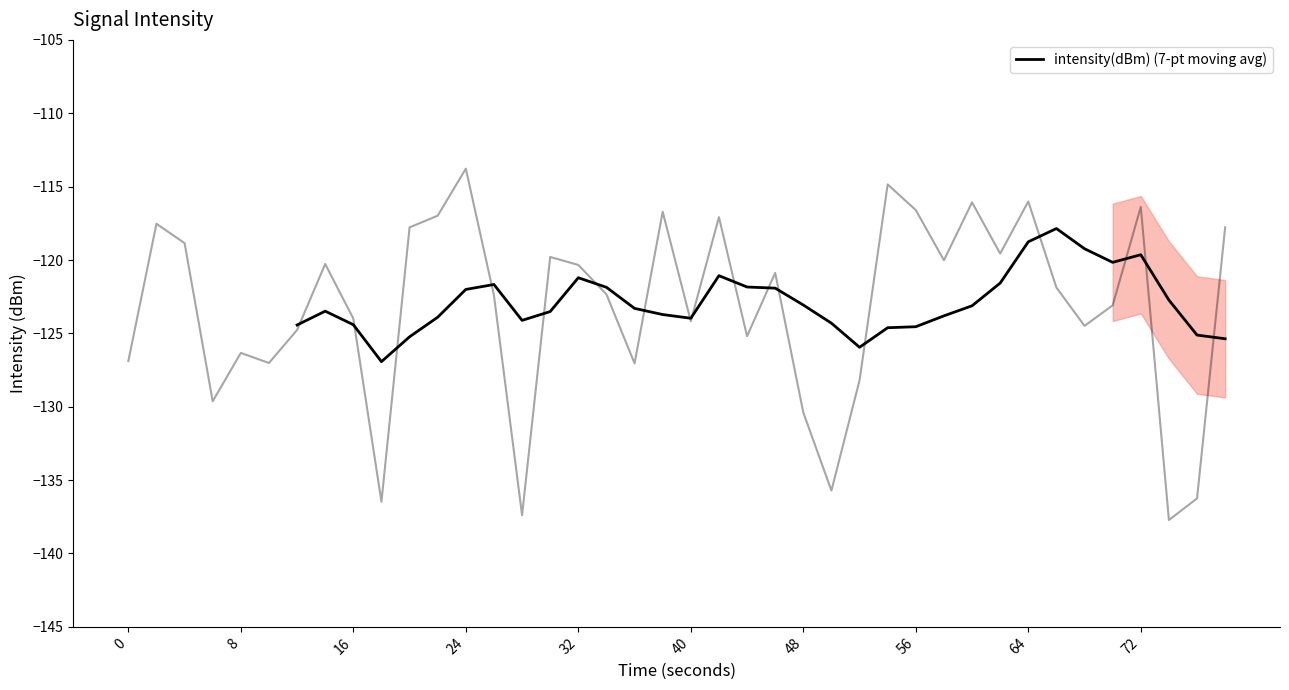

What is the difference between the maximum and minimum values?

9.1